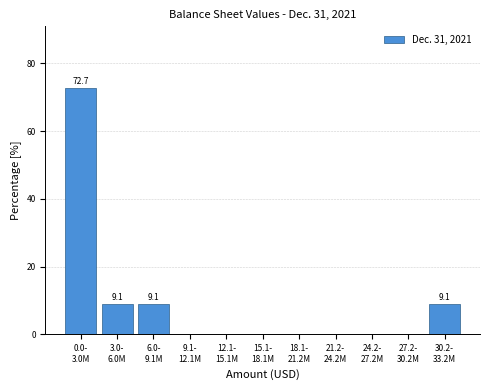

What is the sum of all values?

100.0